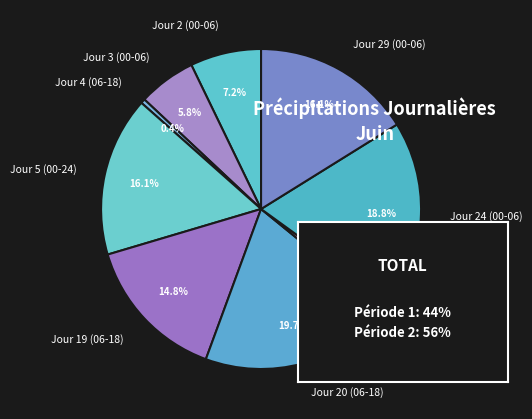

The Jour 2 (00-06) slice represents 7% of the pie. True or false?

True